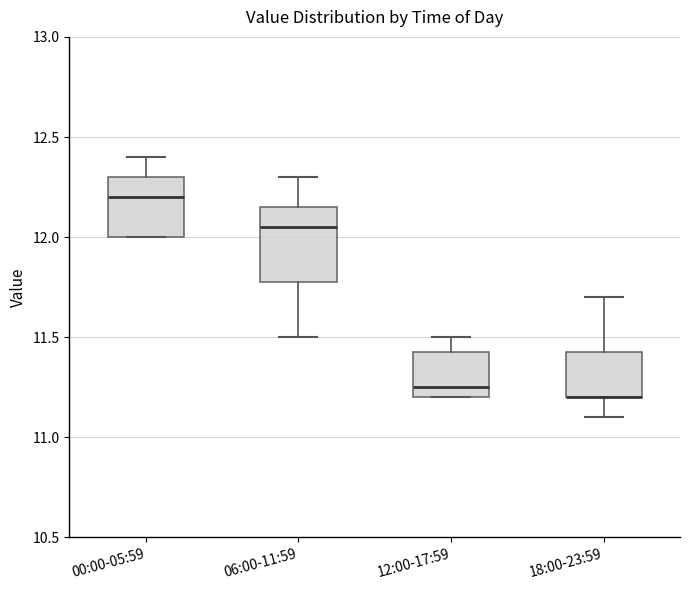

Reading left to right, transcribe this box plot: for each box, give where its median line is, the range the box spans, and where its two whiskers end, as read against the y-axis. The values are not printed on the chart, so give them approximately, as read against the axis.

00:00-05:59: median 12.20, box 12.00 to 12.30, whiskers 12.00 to 12.40
06:00-11:59: median 12.05, box 11.80 to 12.15, whiskers 11.50 to 12.30
12:00-17:59: median 11.25, box 11.20 to 11.45, whiskers 11.20 to 11.50
18:00-23:59: median 11.20 (drawn on the box's lower edge), box 11.20 to 11.45, whiskers 11.10 to 11.70